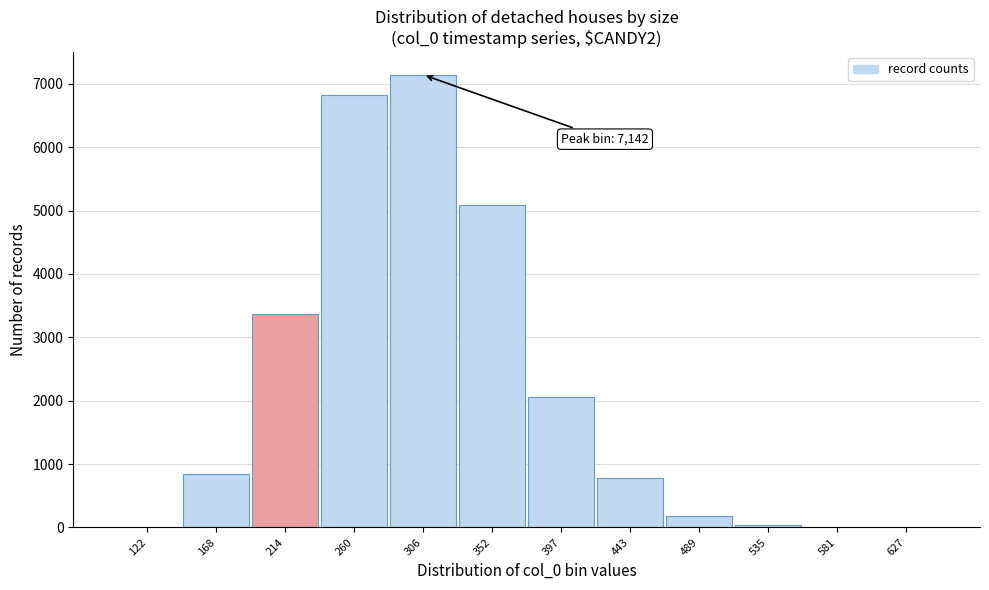

What value does the data have at 397?

2060